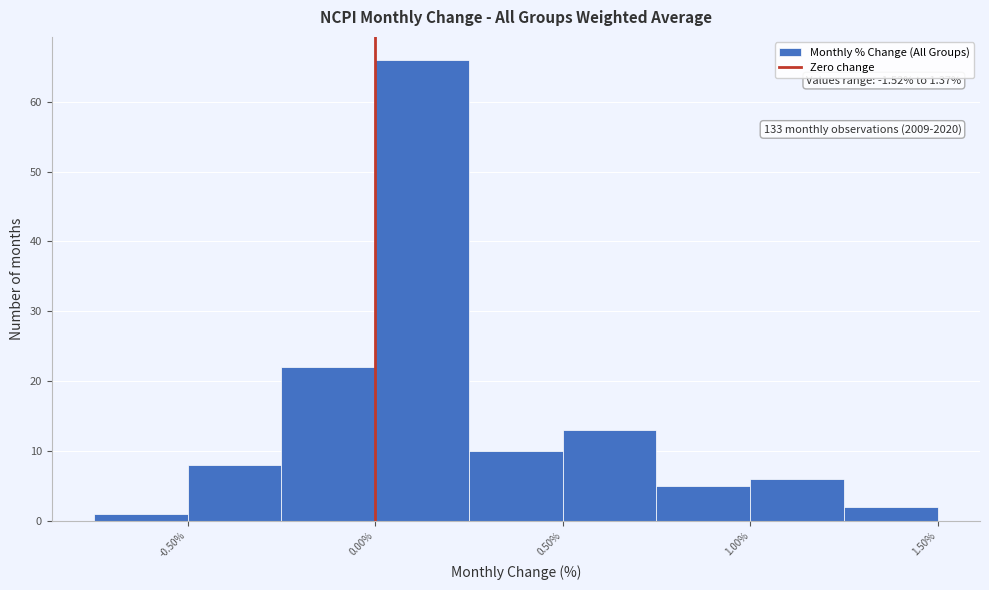

Over which range of the x-axis is the bar tallest?

0.00 to 0.25